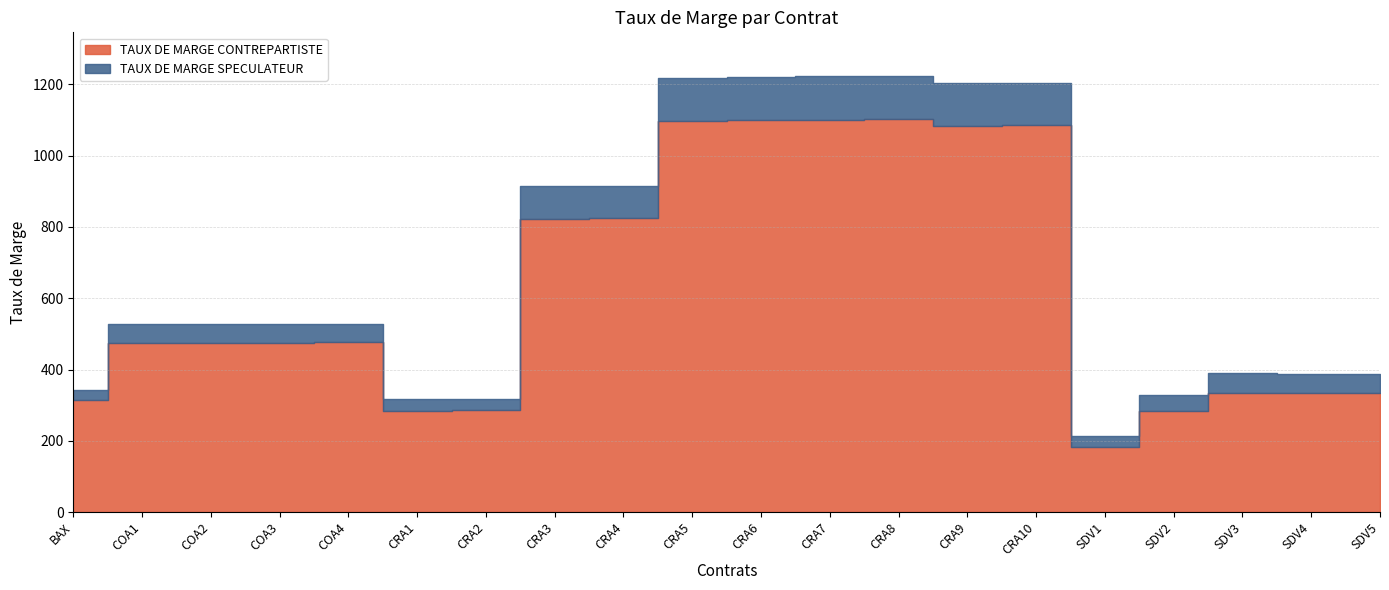

Which series changed the most between CRA2 and CRA7?

TAUX DE MARGE SPECULATEUR